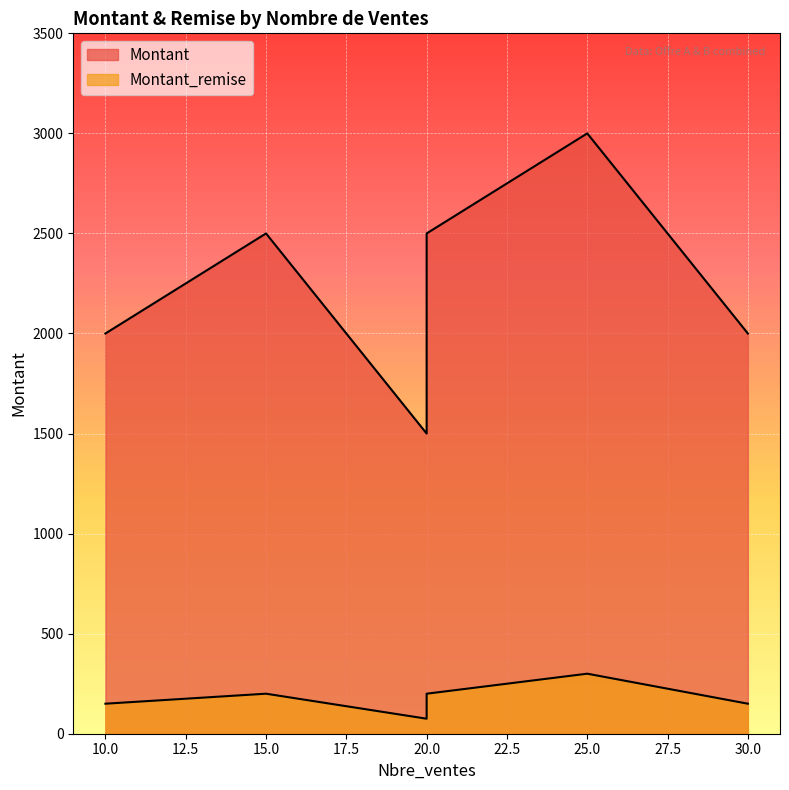

Which category has the lowest value in the Montant series?

20